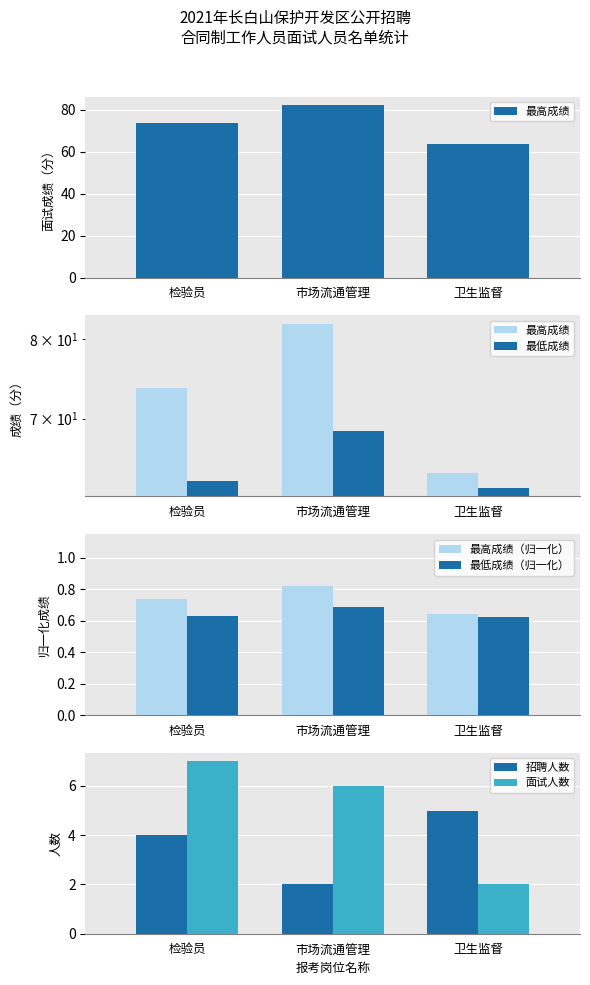

Reading left to right, list all the values displayed in this chart.

最高成绩: 检验员=73.7	市场流通管理=82.2	卫生监督=63.9
最低成绩: 检验员=63.0	市场流通管理=68.6	卫生监督=62.3
最高成绩（归一化）: 检验员=0.7	市场流通管理=0.8	卫生监督=0.6
最低成绩（归一化）: 检验员=0.6	市场流通管理=0.7	卫生监督=0.6
招聘人数: 检验员=4.0	市场流通管理=2.0	卫生监督=5.0
面试人数: 检验员=7.0	市场流通管理=6.0	卫生监督=2.0